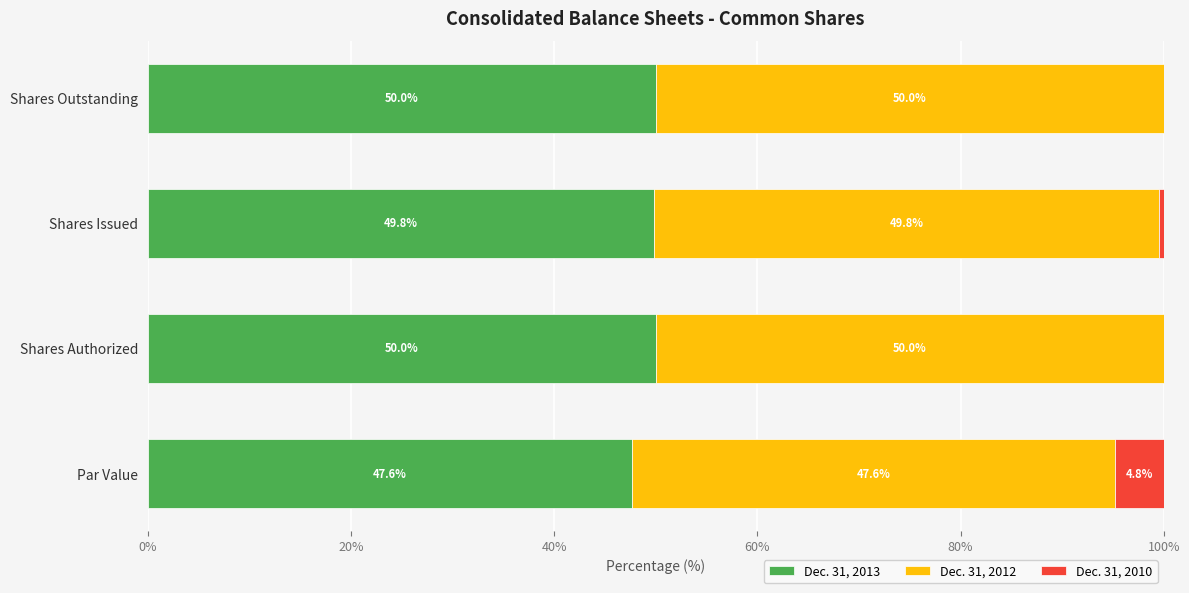

How many data points does each series have?

4